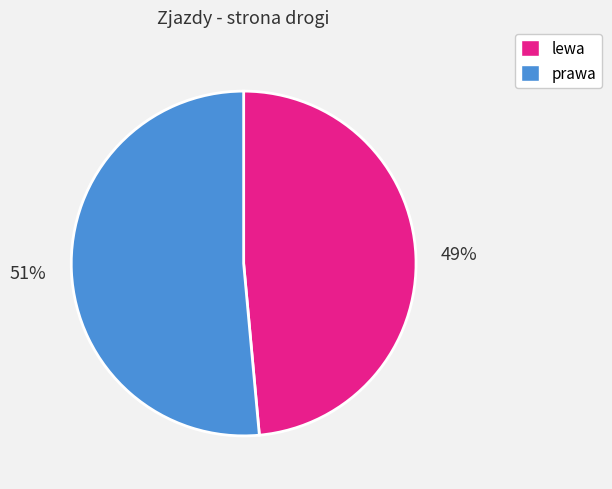

How many slices are in this pie chart?

2